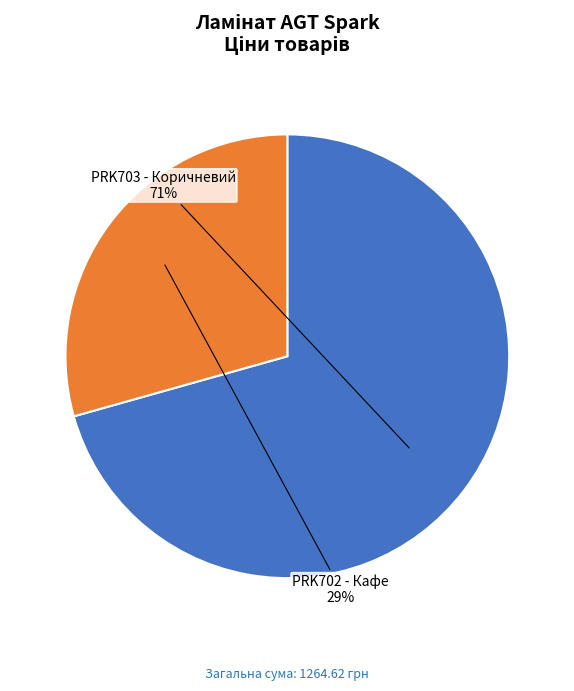

Which category has the biggest portion of the pie?

PRK703 - Коричневий